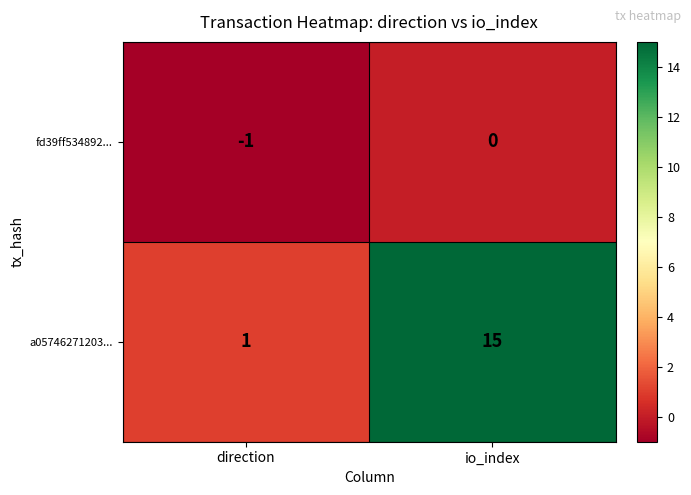

List the series in order of their peak value, highest first.

a05746271203..., fd39ff534892...